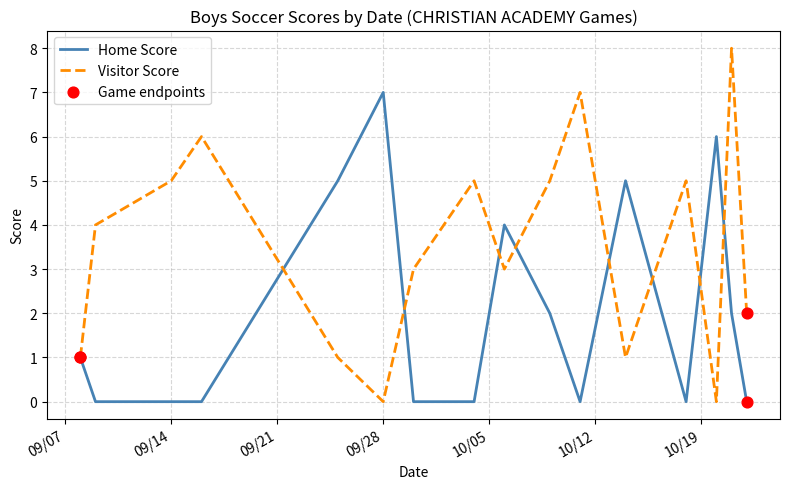

List the series in order of their overall mean, highest first.

Visitor Score, Home Score